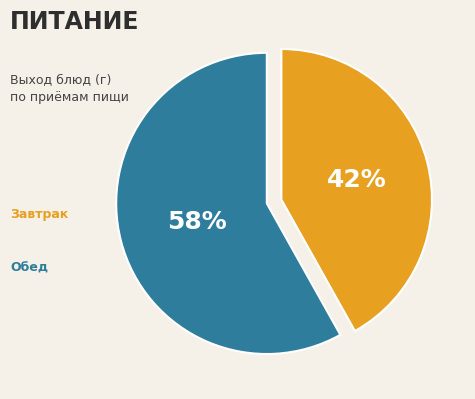

Is there a majority slice in this chart?

Yes